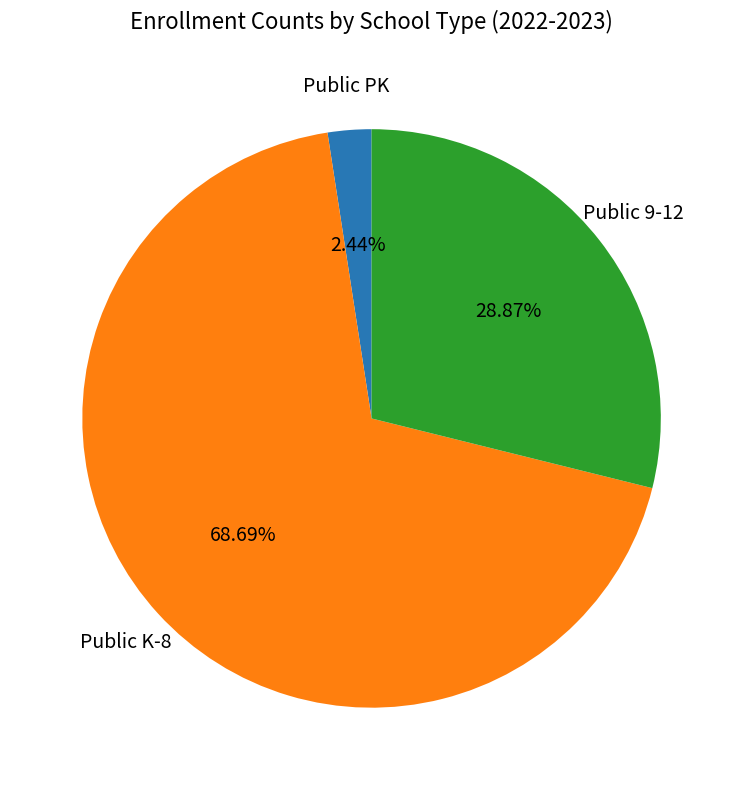

To the nearest percent, what is the difference between the largest and smallest slice percentages?

66%